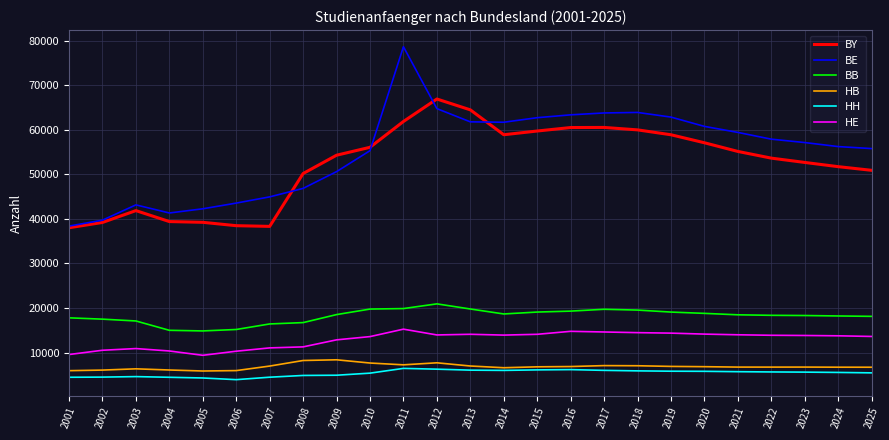

What is the total value across all series at 2010?

157765